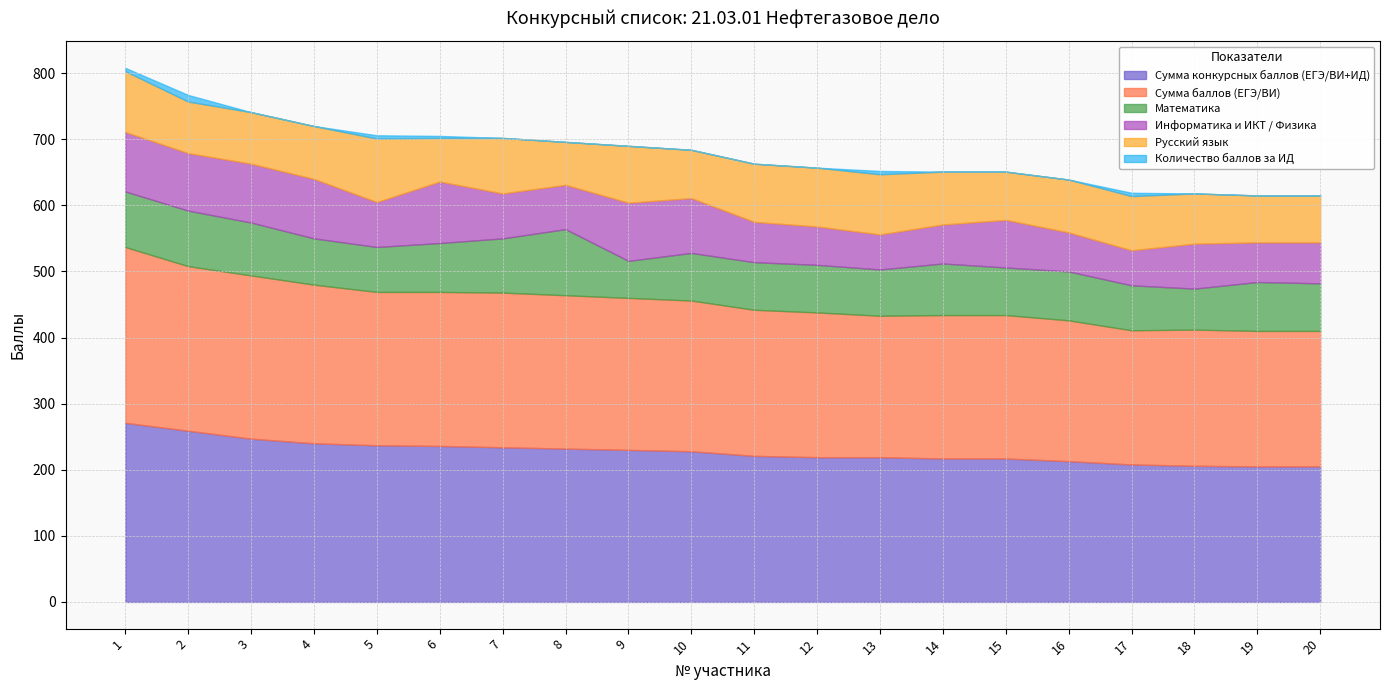

True or false: Математика has a value of 120 at 12.

False